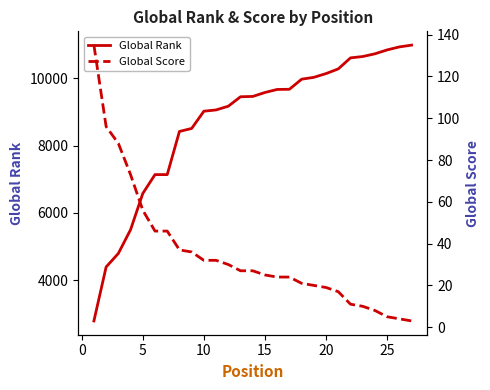

Which series has the largest range (max minus min)?

Global Rank